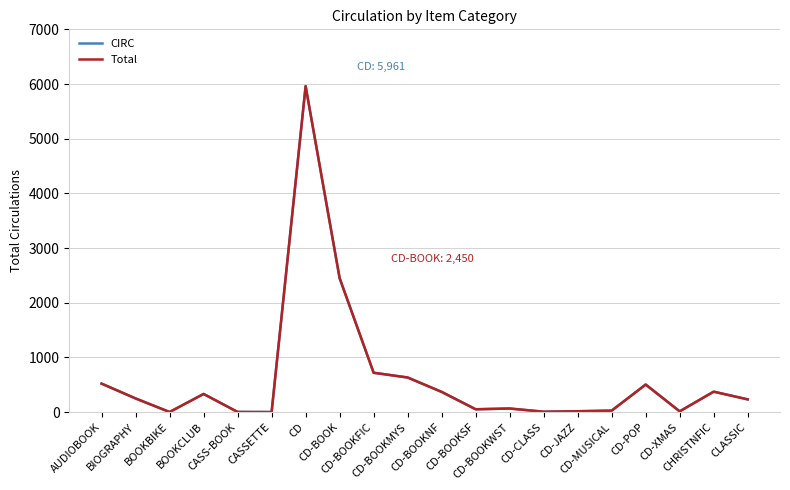

Is this an area chart (filled region under the line)?

No